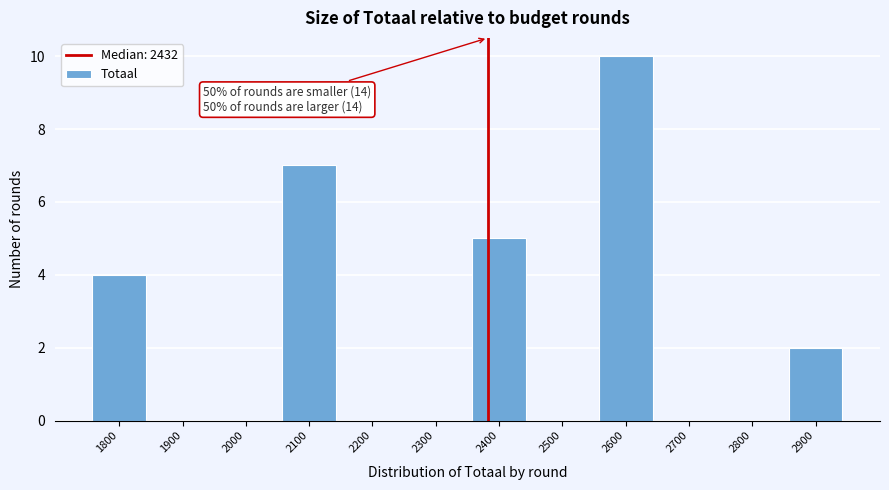

Reading left to right, transcribe all the data shown in this chart.

1800=4	1900=0	2000=0	2100=7	2200=0	2300=0	2400=5	2500=0	2600=10	2700=0	2800=0	2900=2